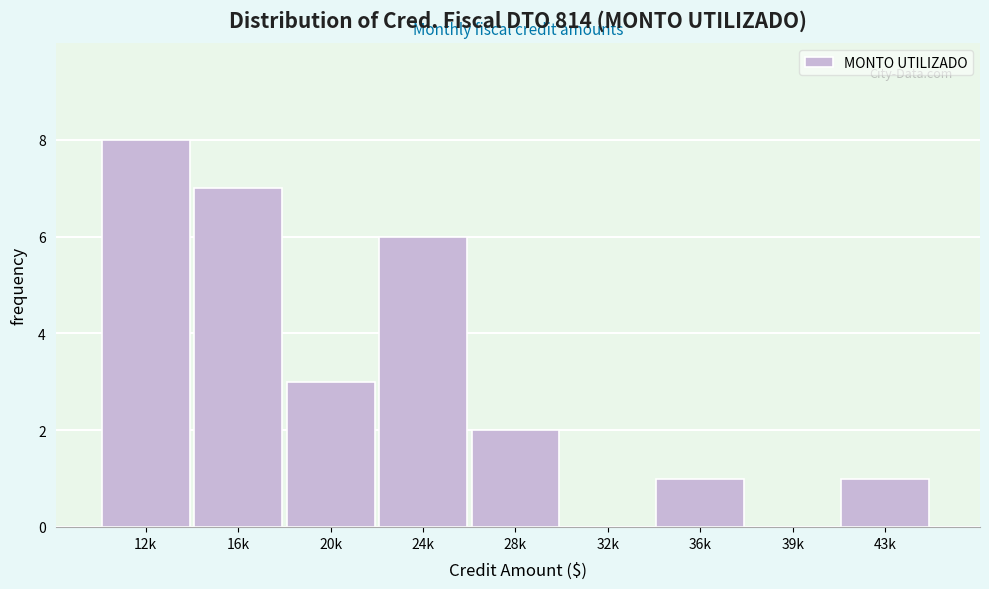

Reading right to left, what are all the values shown in this chart?

43k=1	39k=0	36k=1	32k=0	28k=2	24k=6	20k=3	16k=7	12k=8